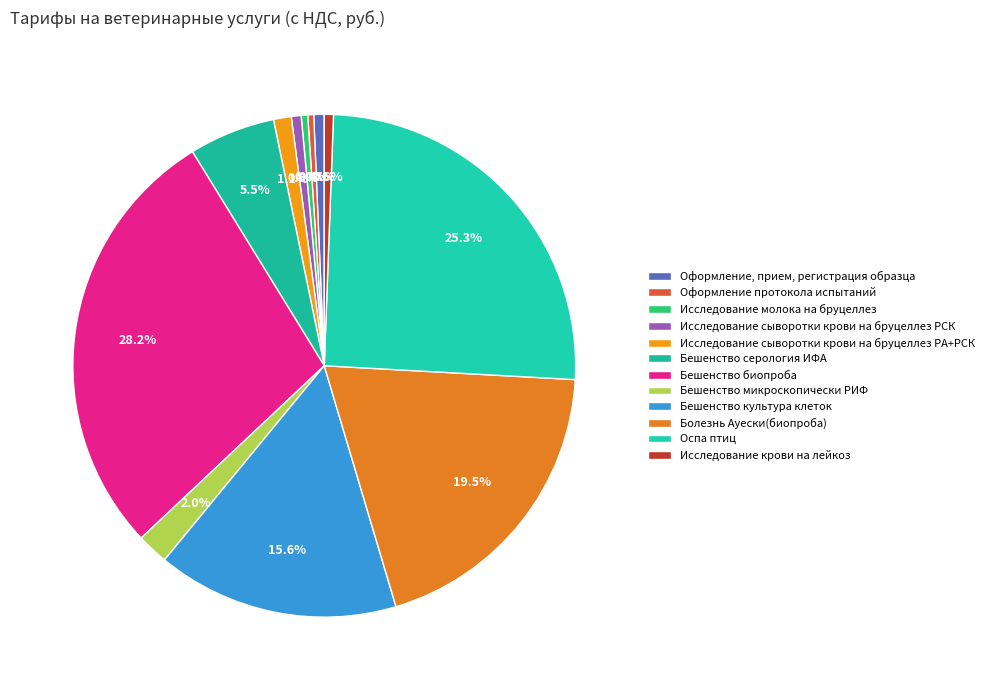

What is the largest slice in the pie chart?

Бешенство биопроба